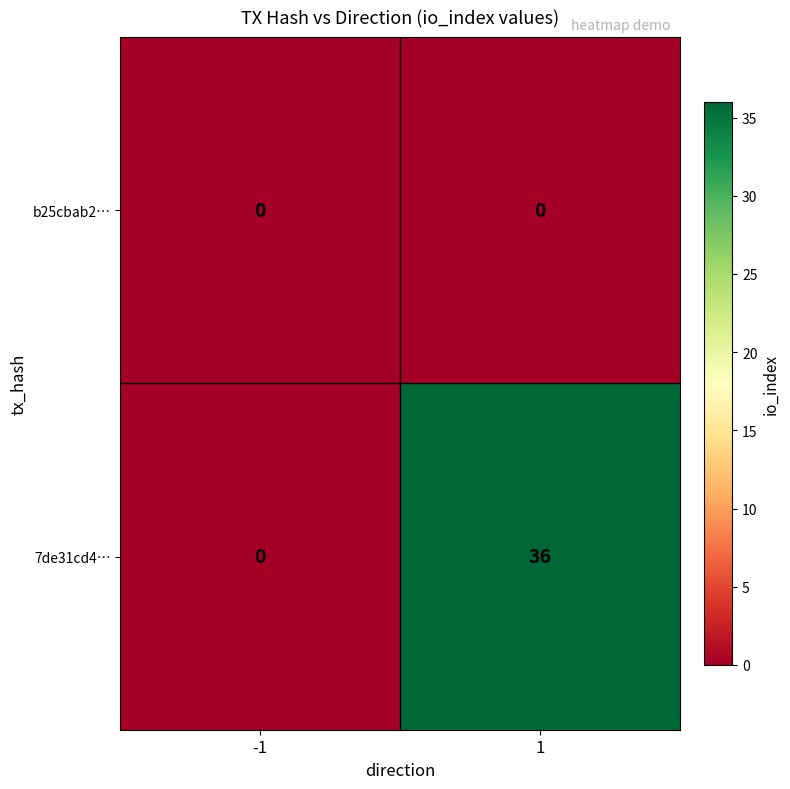

How many categories are shown in the chart?

2